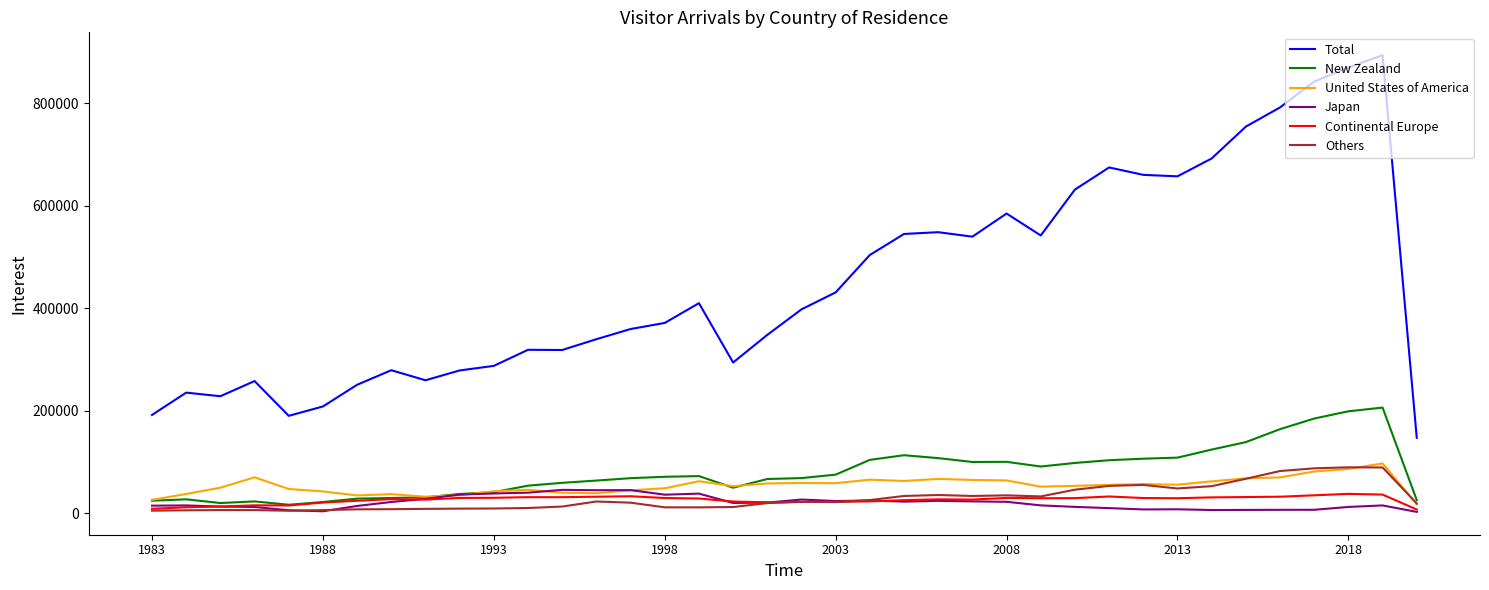

Which series has the largest total across all categories?

Total